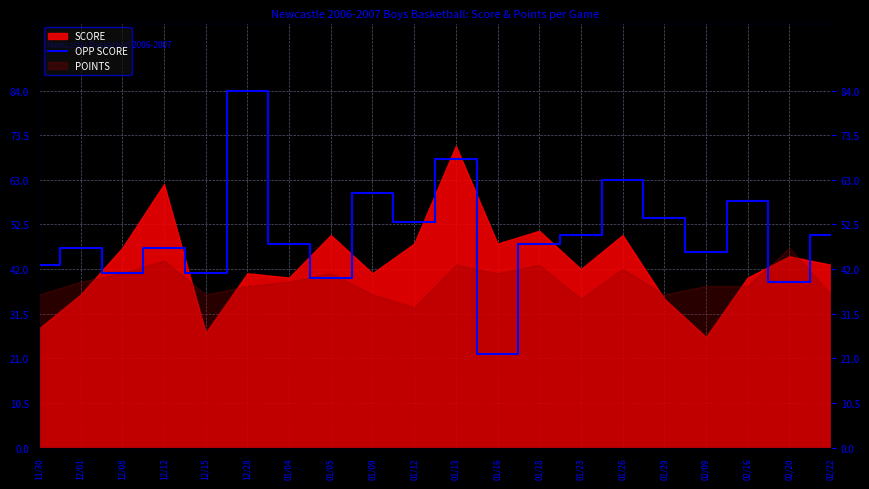

The value at 01/13 is 68. True or false?

True